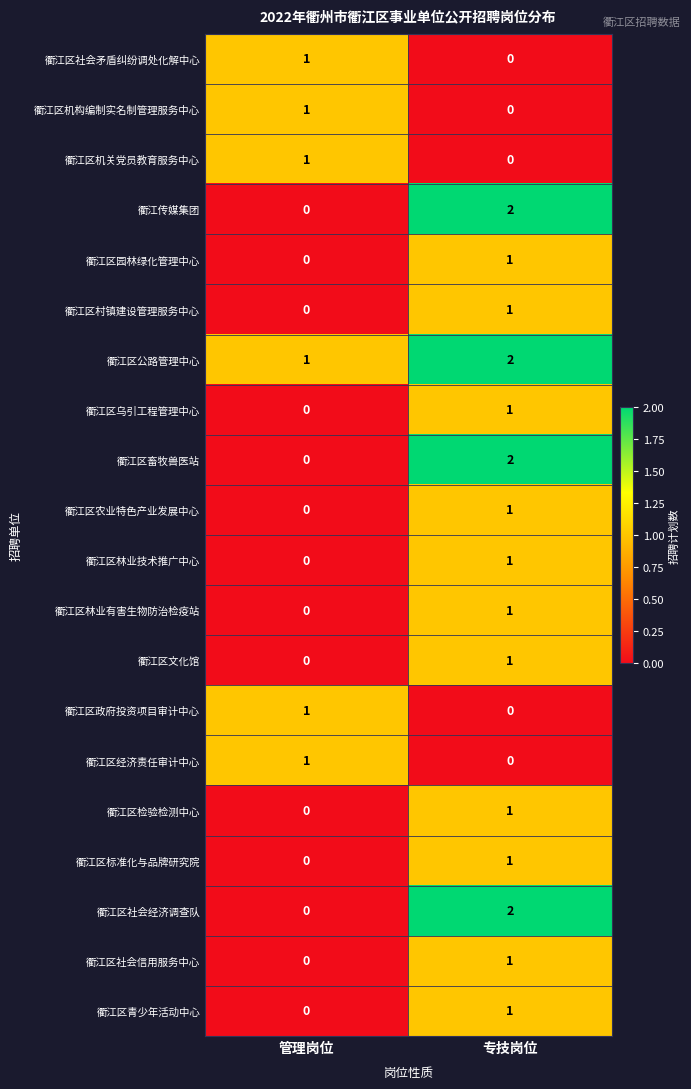

Which series has the largest total across all categories?

衢江区公路管理中心